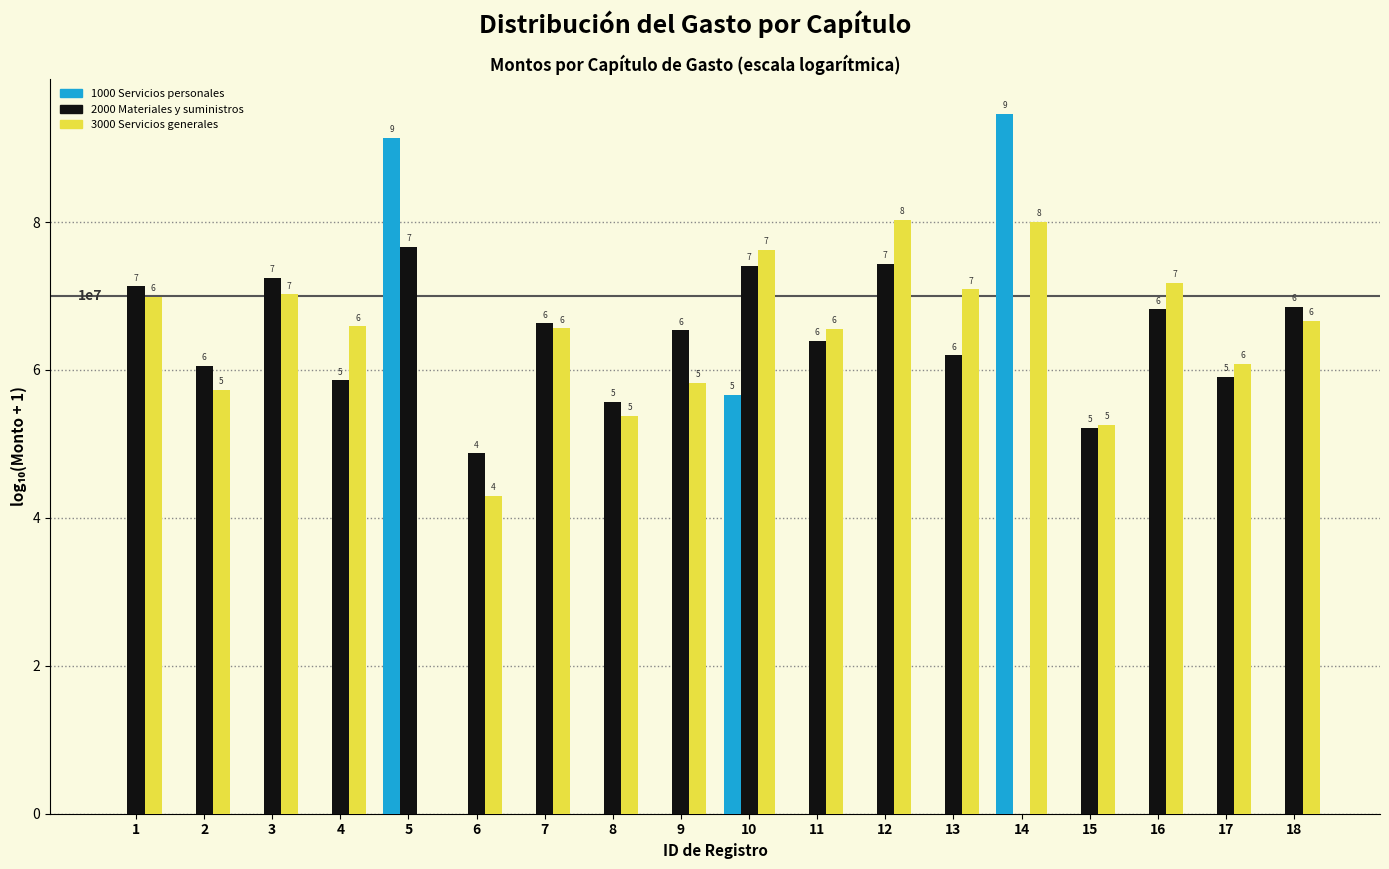

Are the bars horizontal?

No